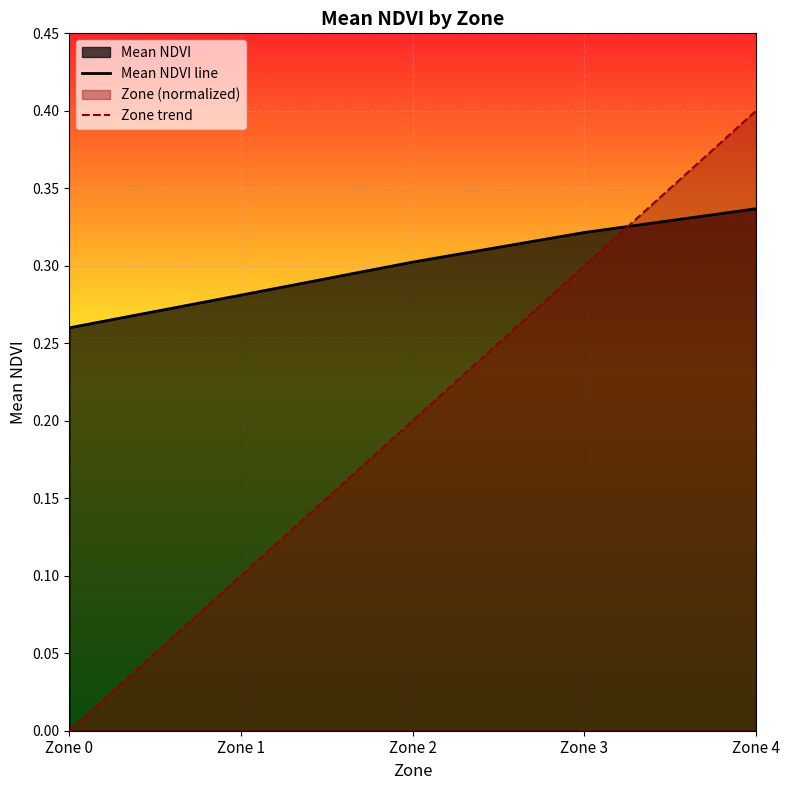

Which category has the lowest value across all series?

Zone 0